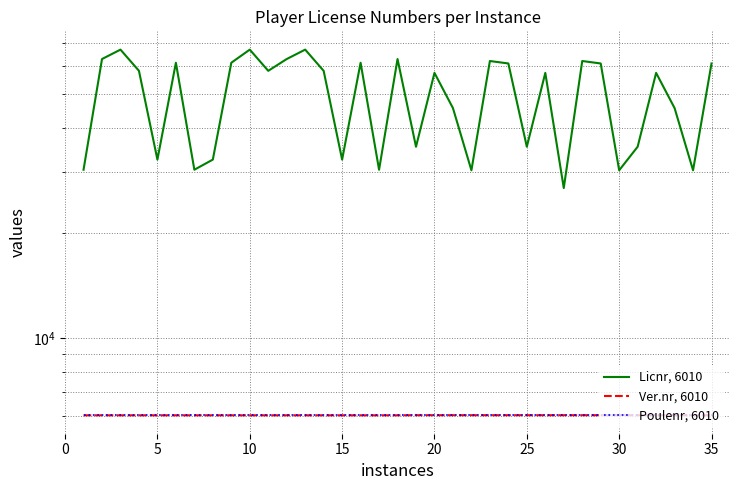

How many categories are shown in the chart?

35